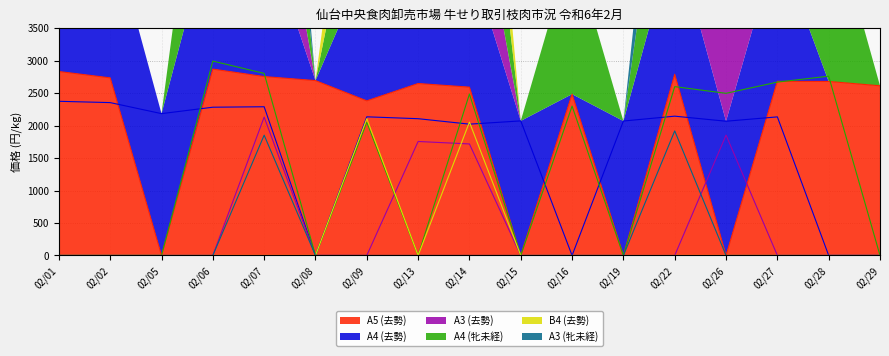

True or false: B4 (去勢) and A4 (牝未経) cross at least once.

False